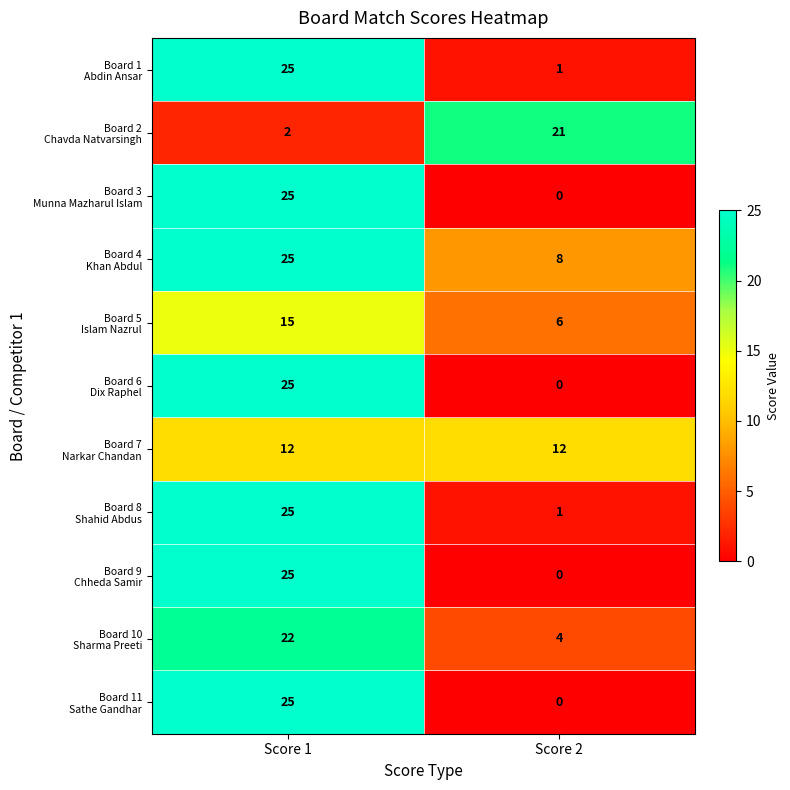

What is the difference between the highest and lowest values at Score 1?

23